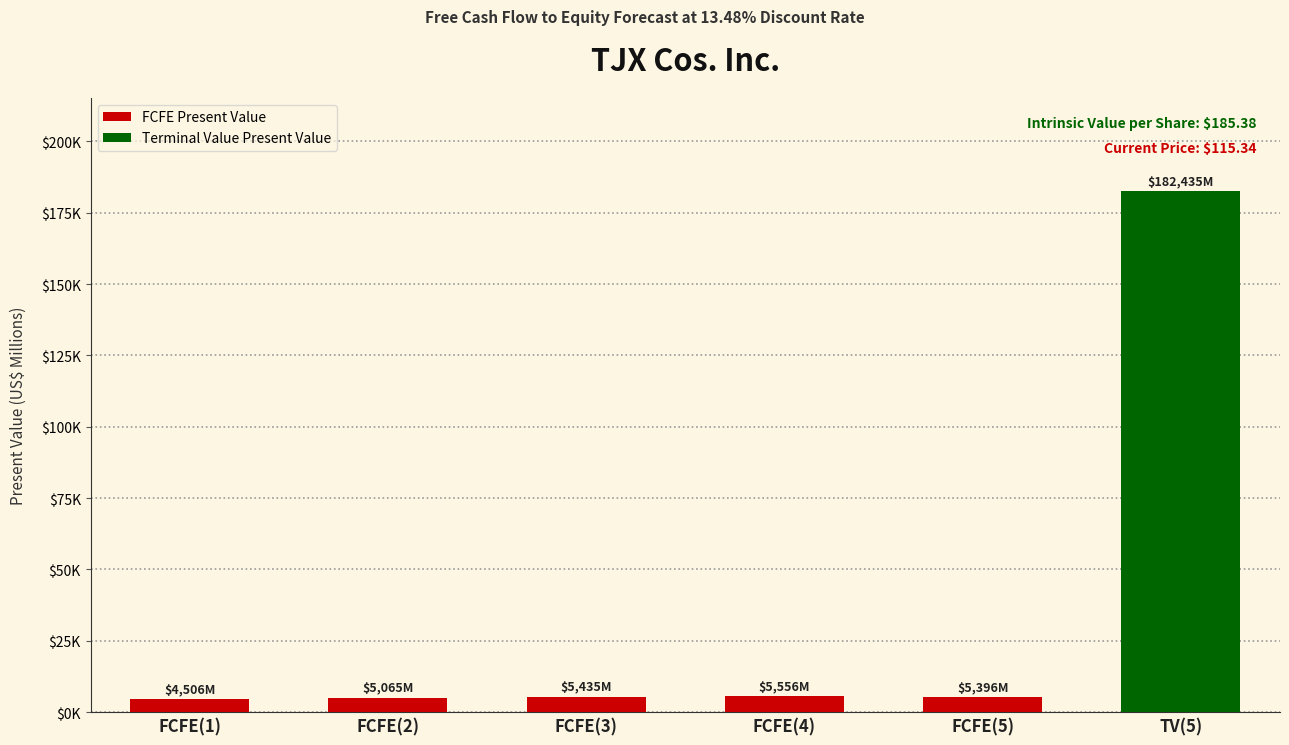

What is the label of the 2nd bar from the left?

FCFE(2)